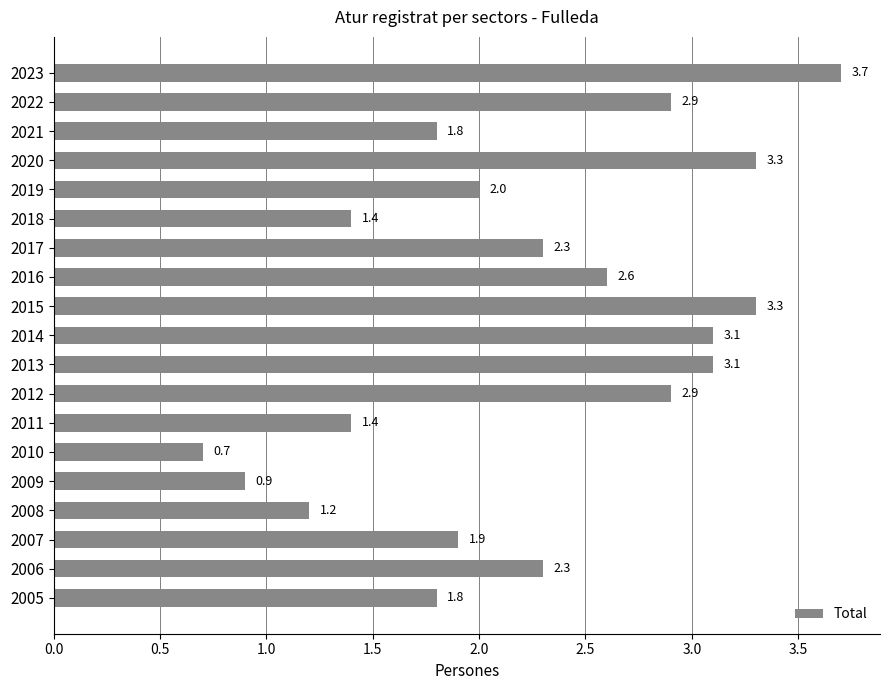

What is the value of the 3rd bar from the top?

1.8